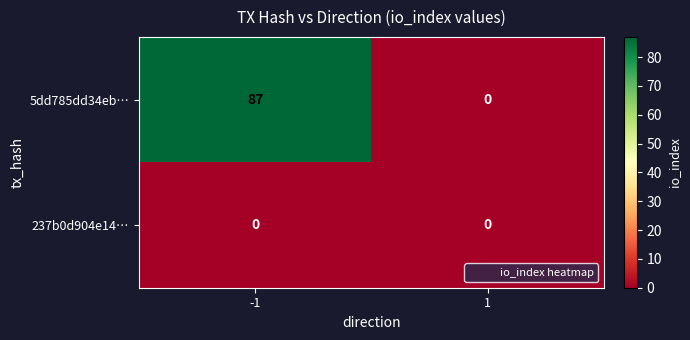

Reading right to left, extract all data points from this chart.

5dd785dd34eb…: 1=0	-1=87
237b0d904e14…: 1=0	-1=0